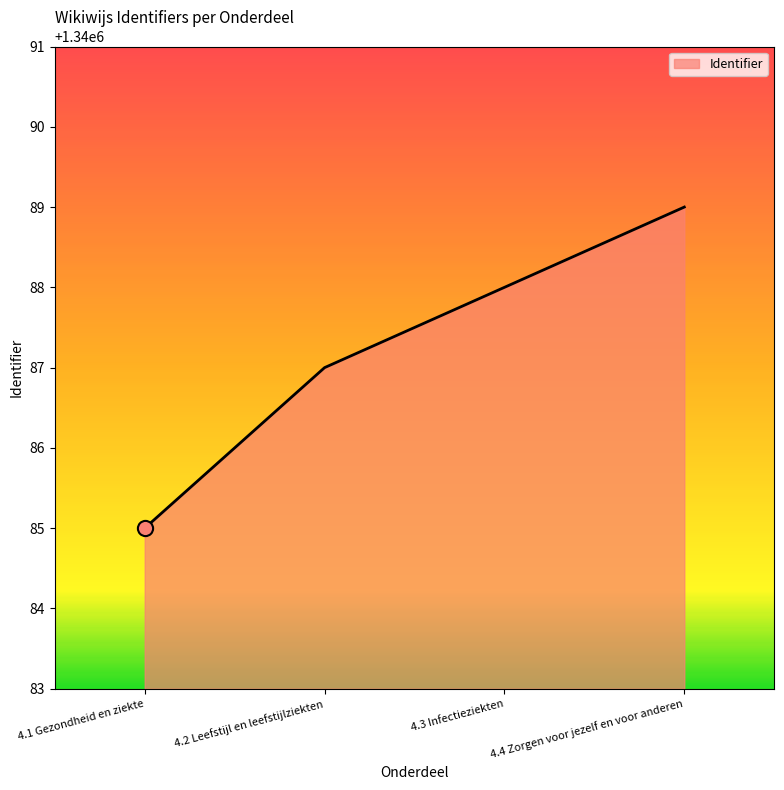

What is the change in value from 4.3 Infectieziekten to 4.4 Zorgen voor jezelf en voor anderen?

+1